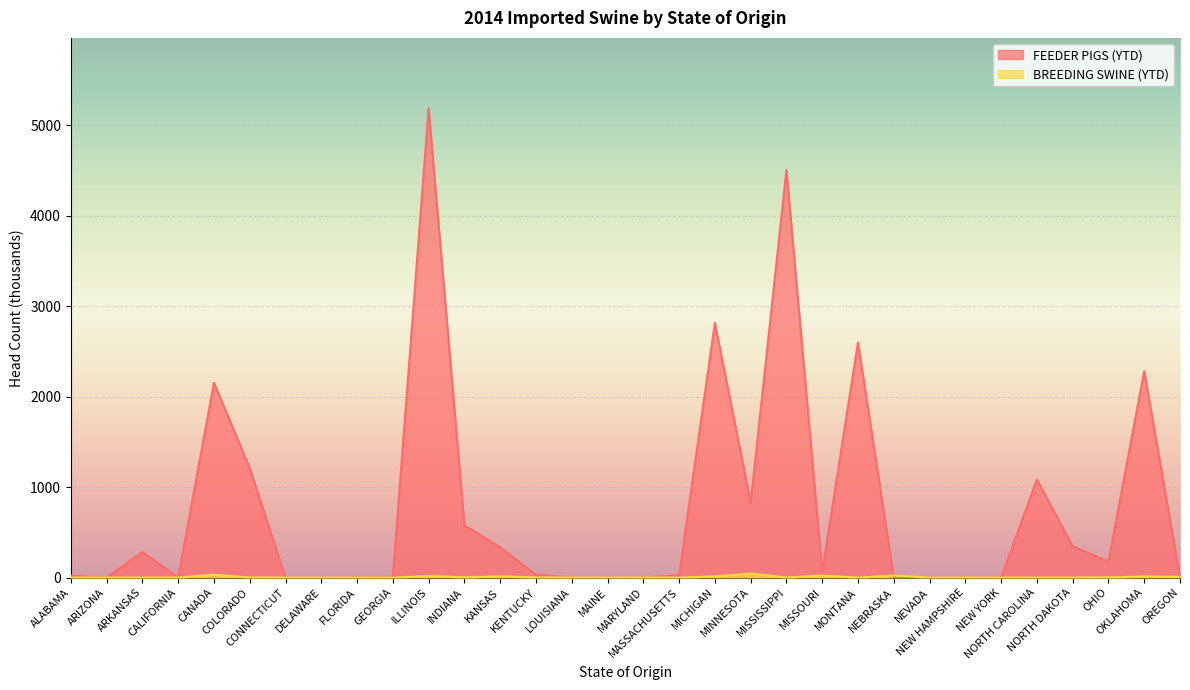

Which series has the largest total across all categories?

FEEDER PIGS (YTD)